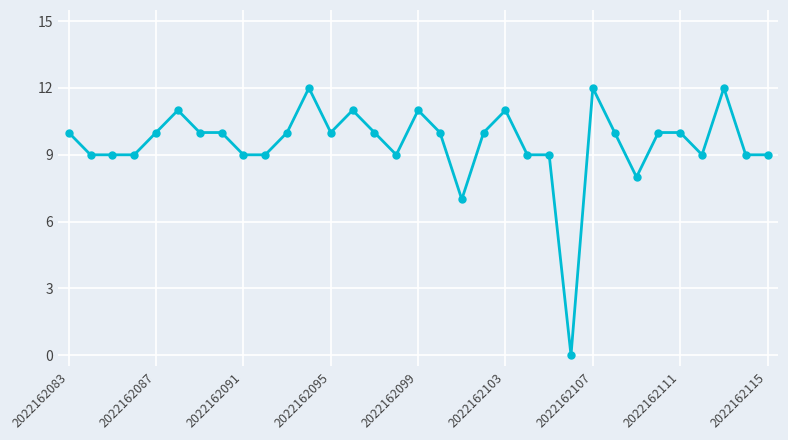

What is the greatest value displayed?

12